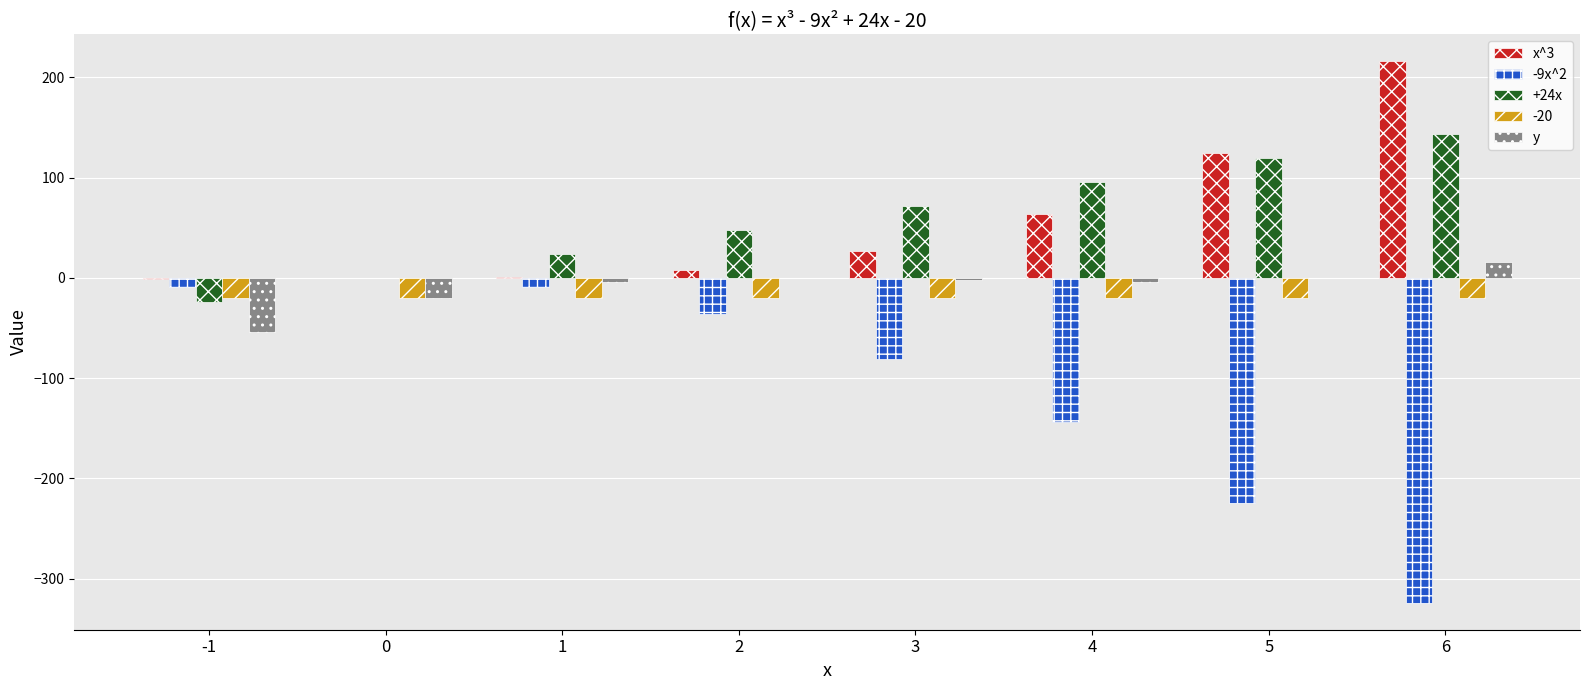

What is the maximum value shown in the chart?

216